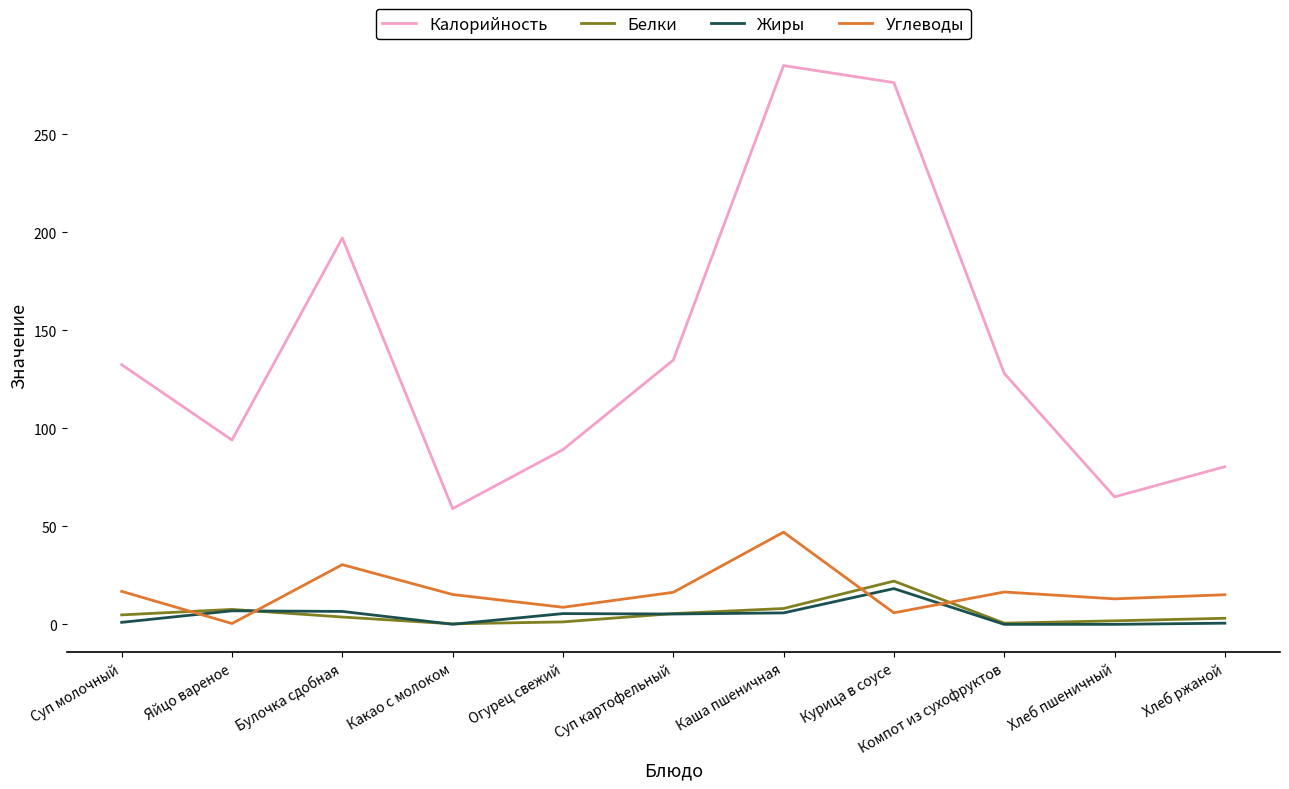

What is the sum of all Углеводы values?

185.4